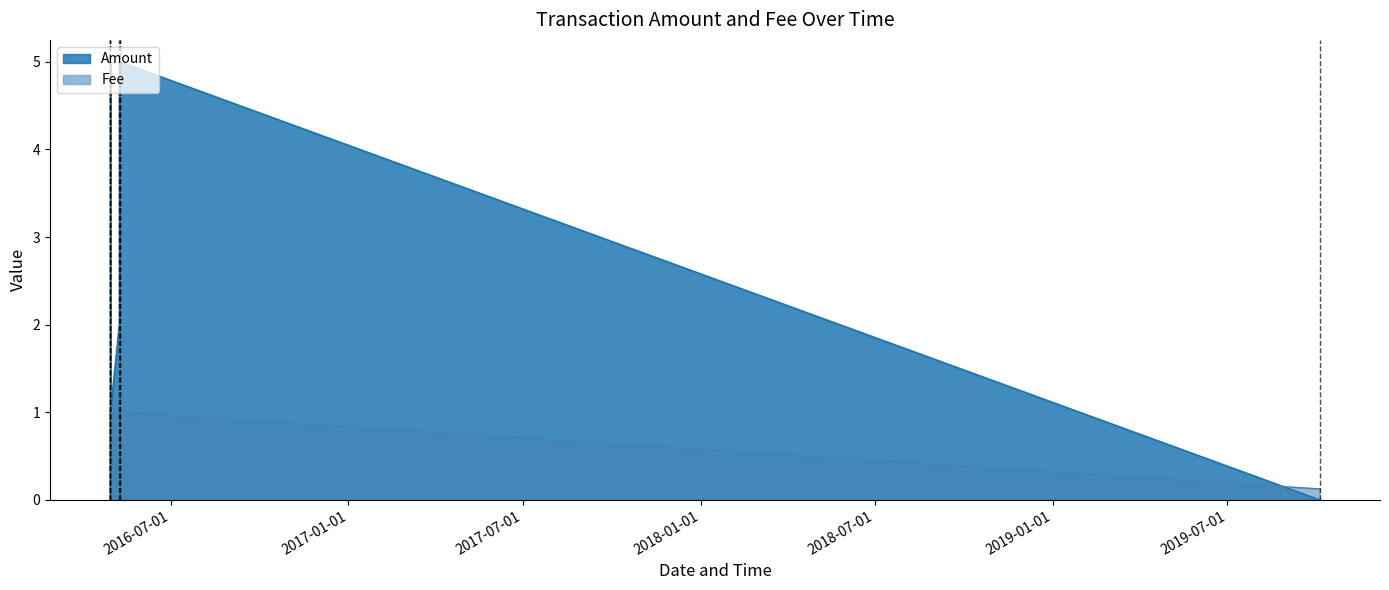

The chart shows a value of 1.4 at 2016-04-29 07:30:45. True or false?

False